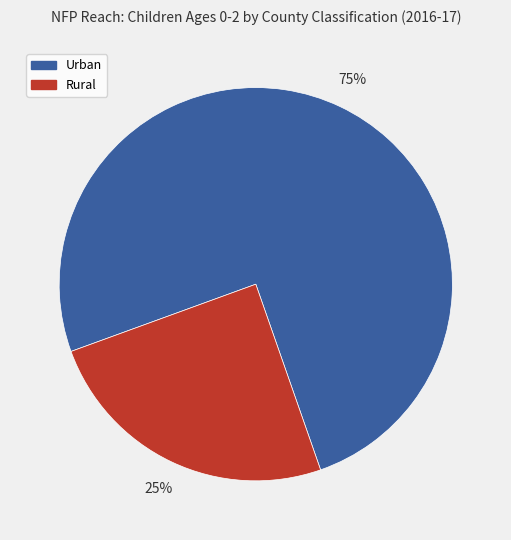

True or false: Urban accounts for 75% of the total.

True